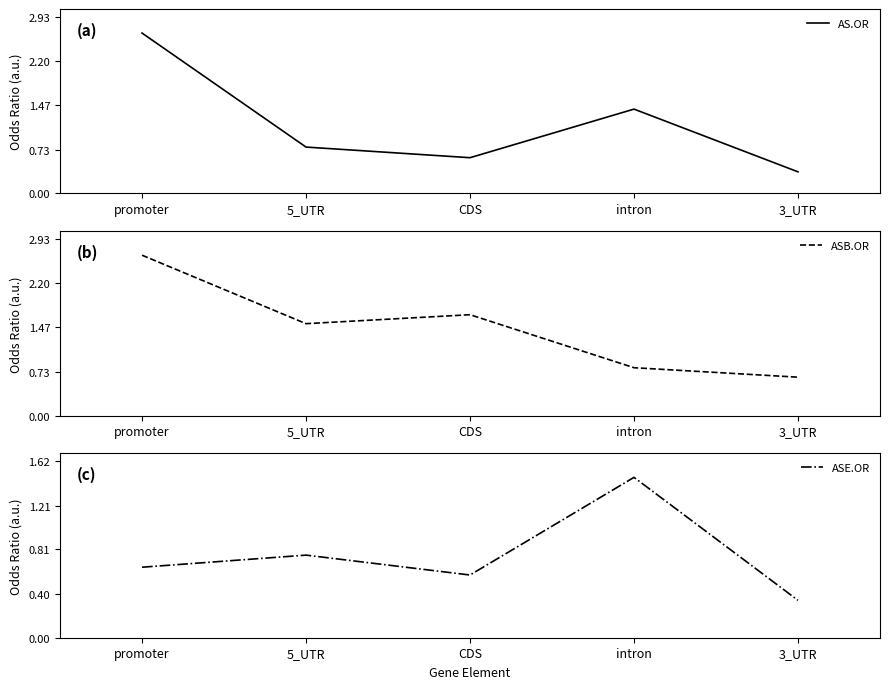

What is the highest value of the ASB.OR series?

2.7